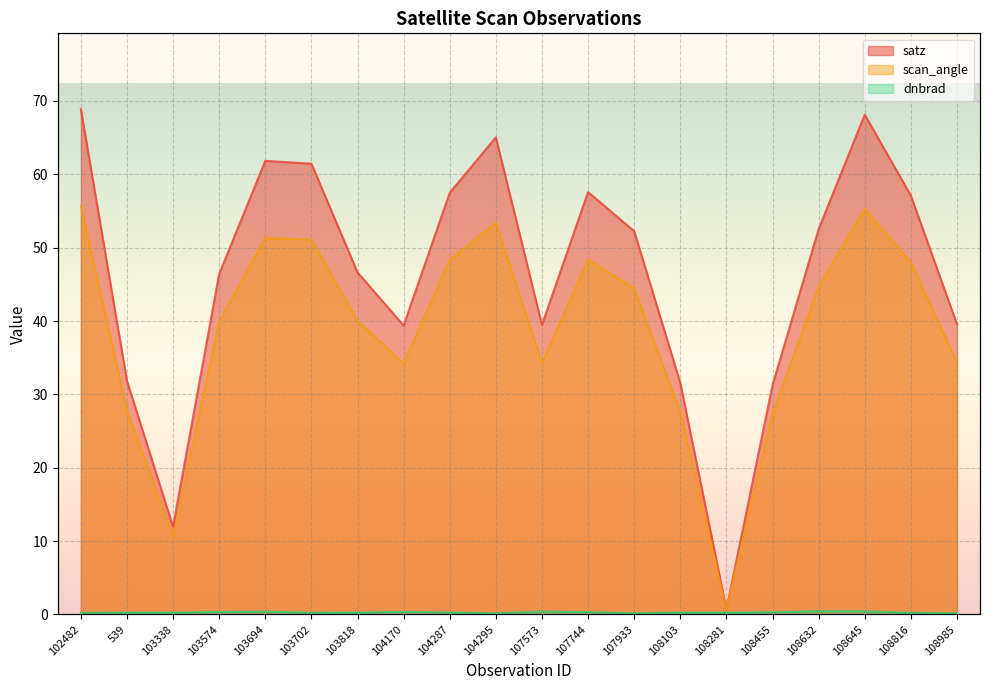

True or false: scan_angle and satz cross at least once.

False